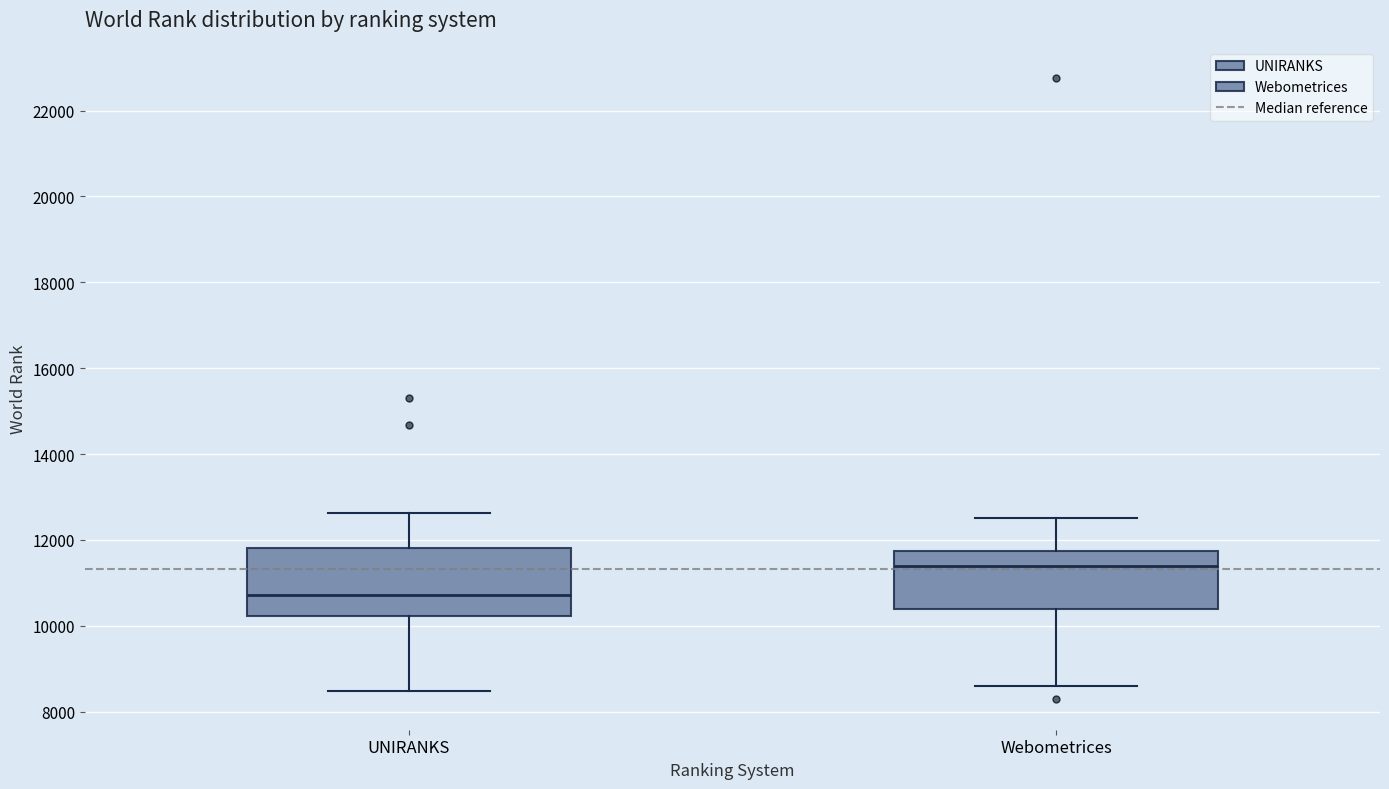

Which box is the tallest, from its lower edge to its upper edge?

UNIRANKS